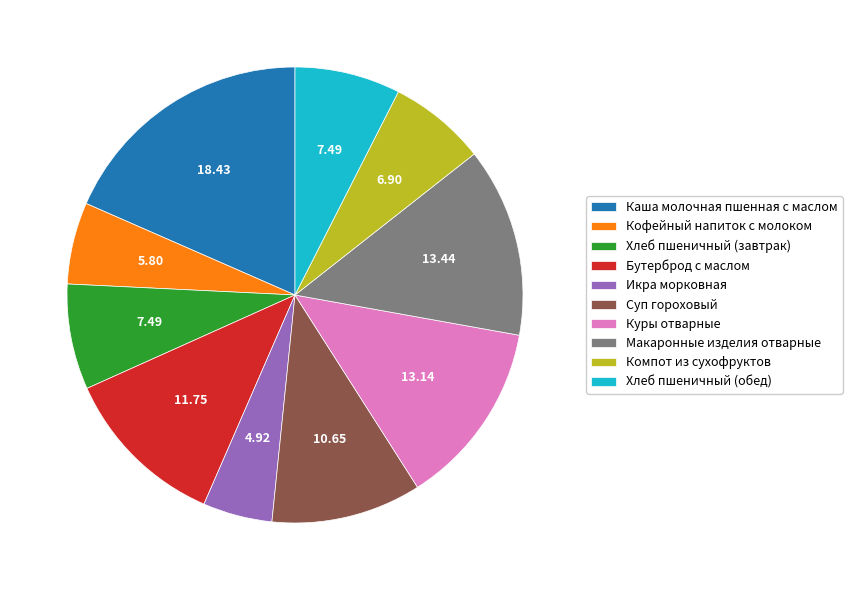

Do Макаронные изделия отварные and Каша молочная пшенная с маслом together represent more than half of the pie?

No